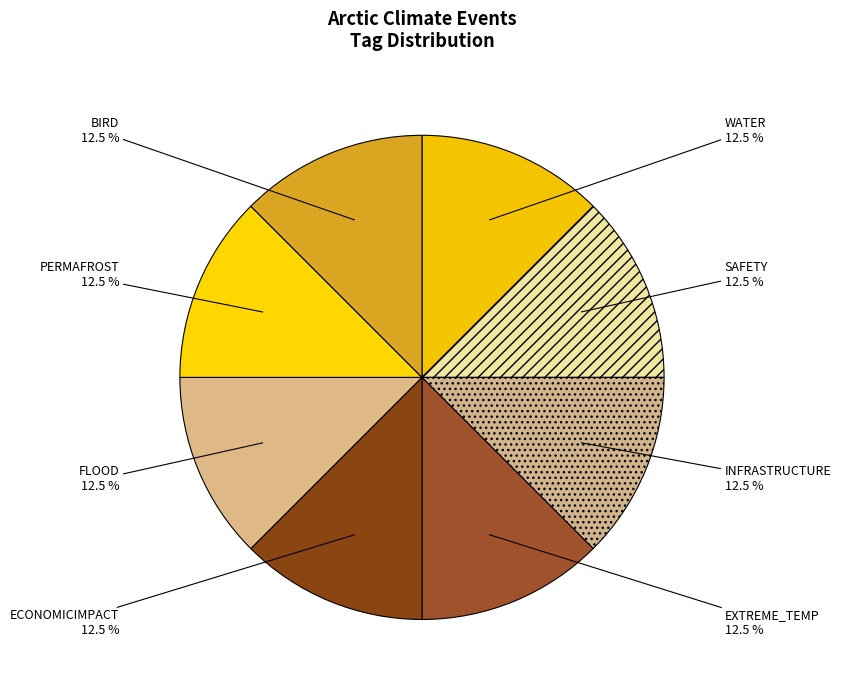

Is there any slice that represents more than half of the pie?

No